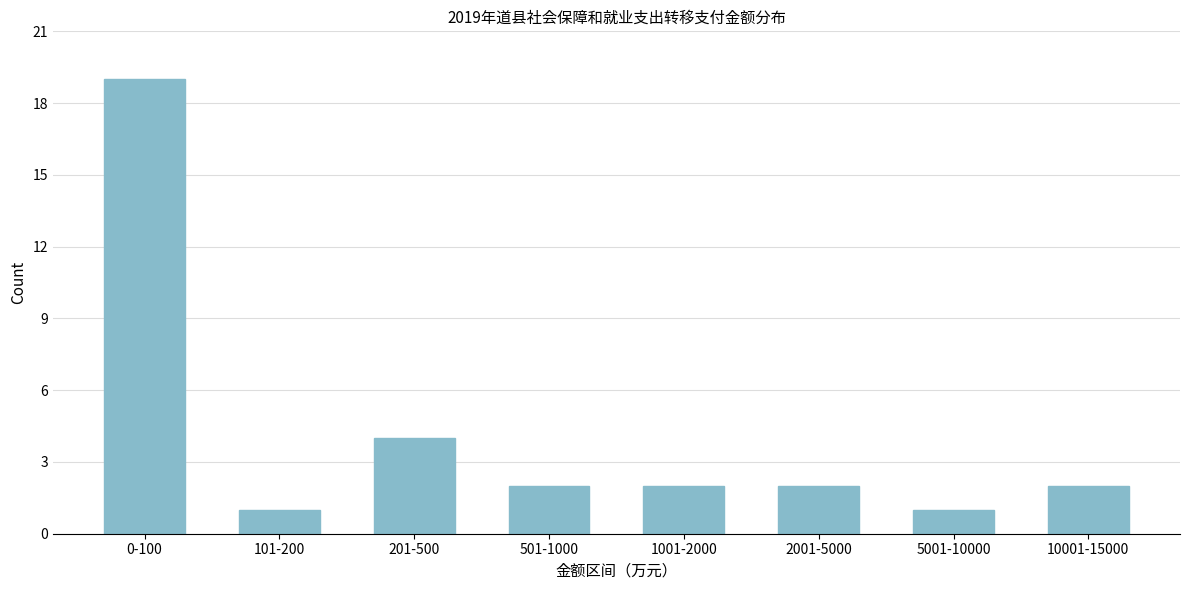

Reading right to left, extract all data points from this chart.

10001-15000=2	5001-10000=1	2001-5000=2	1001-2000=2	501-1000=2	201-500=4	101-200=1	0-100=19